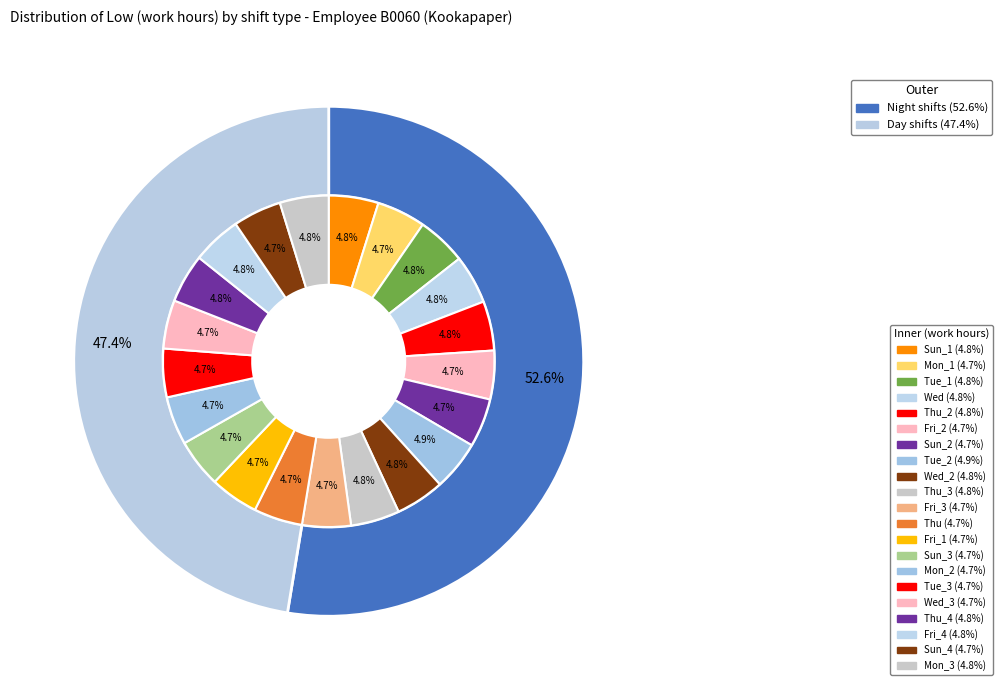

To the nearest percent, what percentage of the pie is Wed_3?

5%